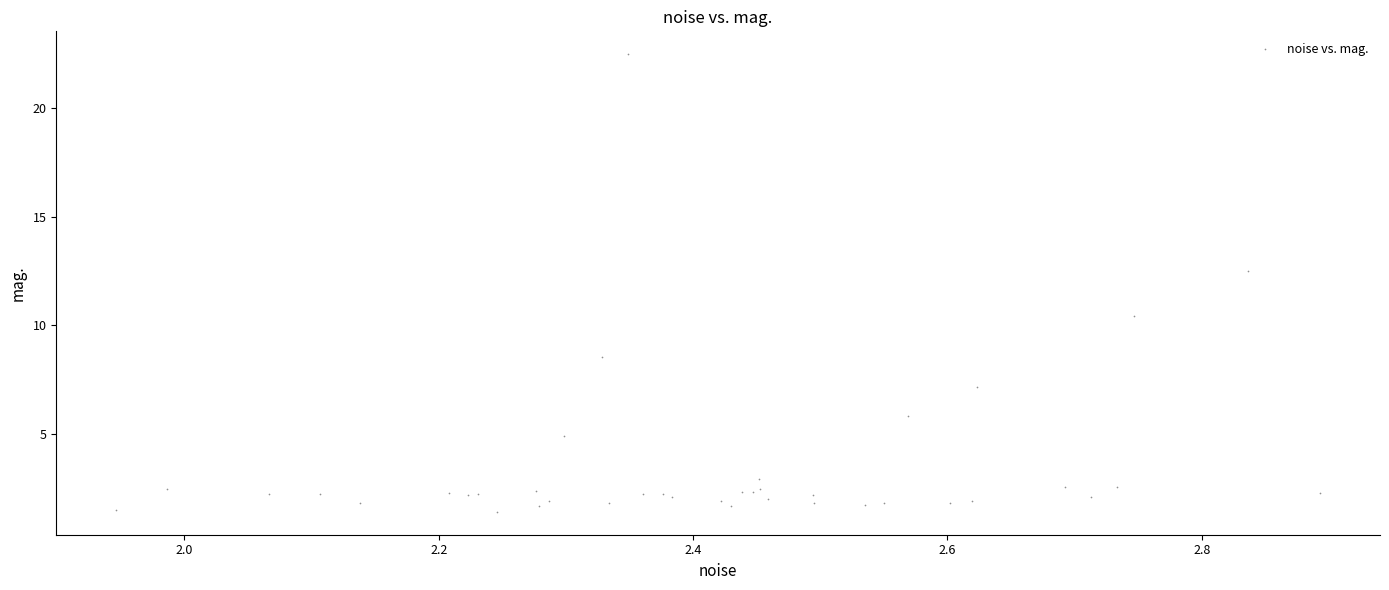

What Y value in the scatter plot is closest to 11?

10.4